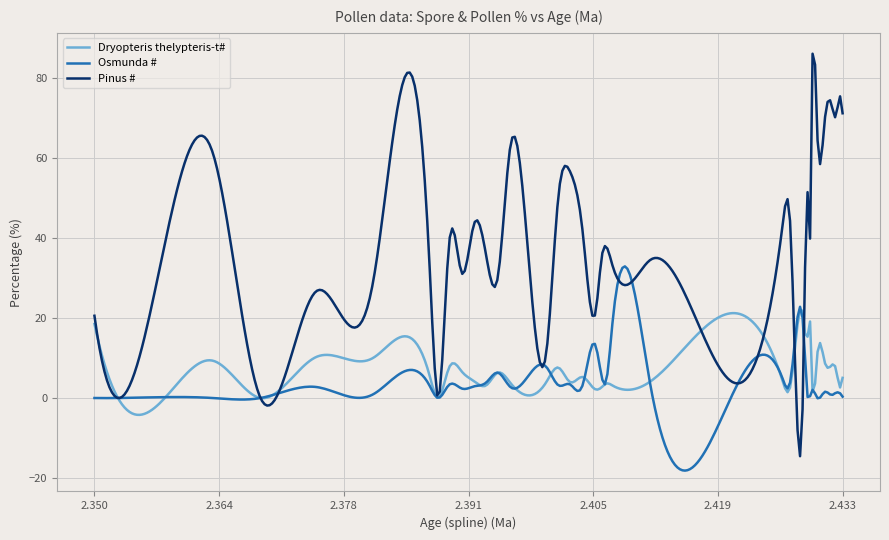

How many series are shown in this chart?

3